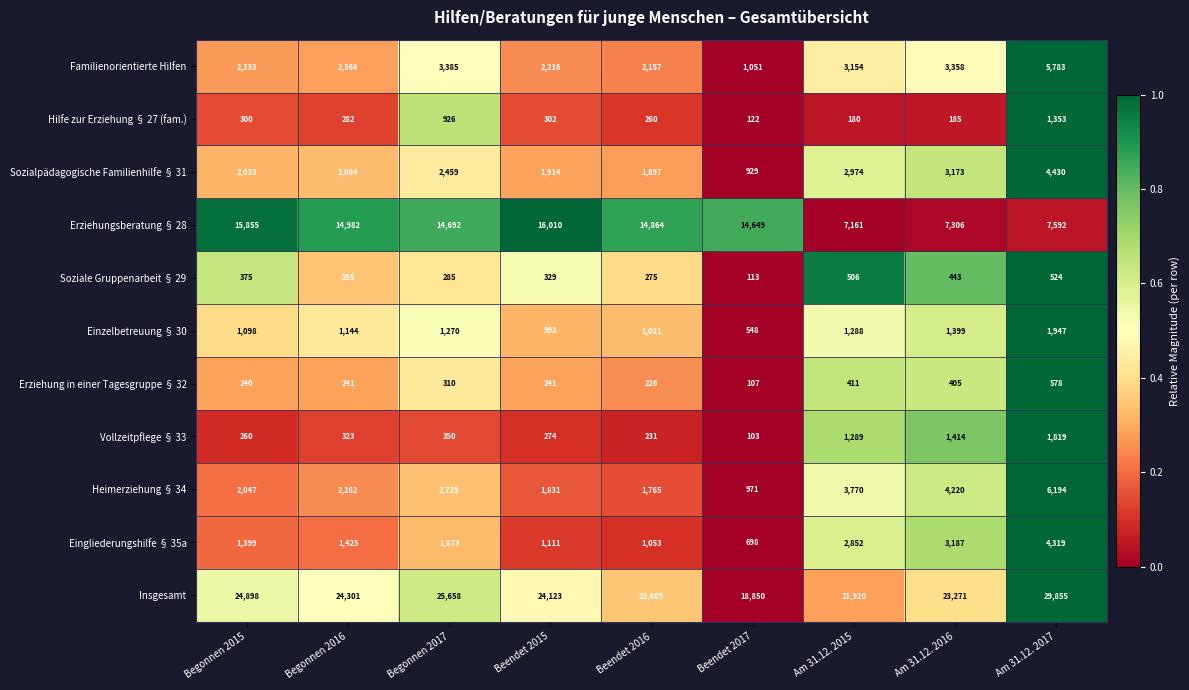

Is it true that Vollzeitpflege § 33 equals 460 at Begonnen 2015?

False